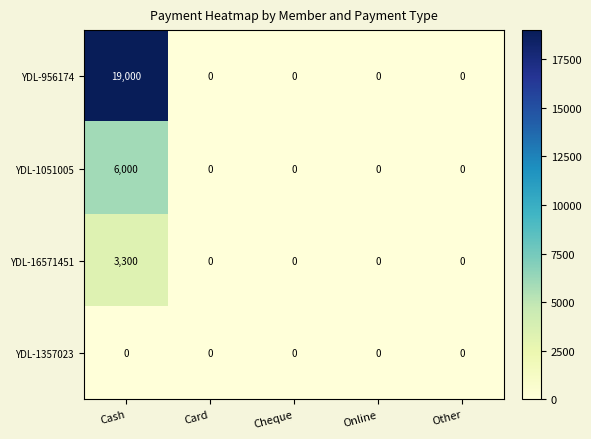

How many positive values does the YDL-1051005 series have?

1